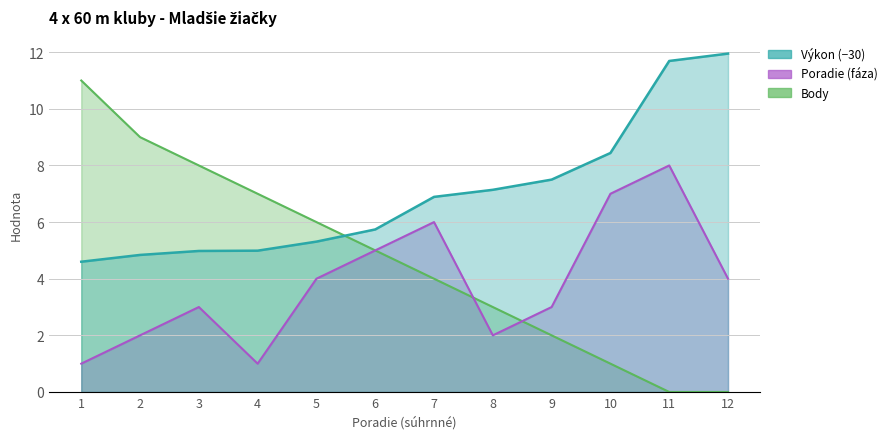

Which category has the highest value across all series?

12